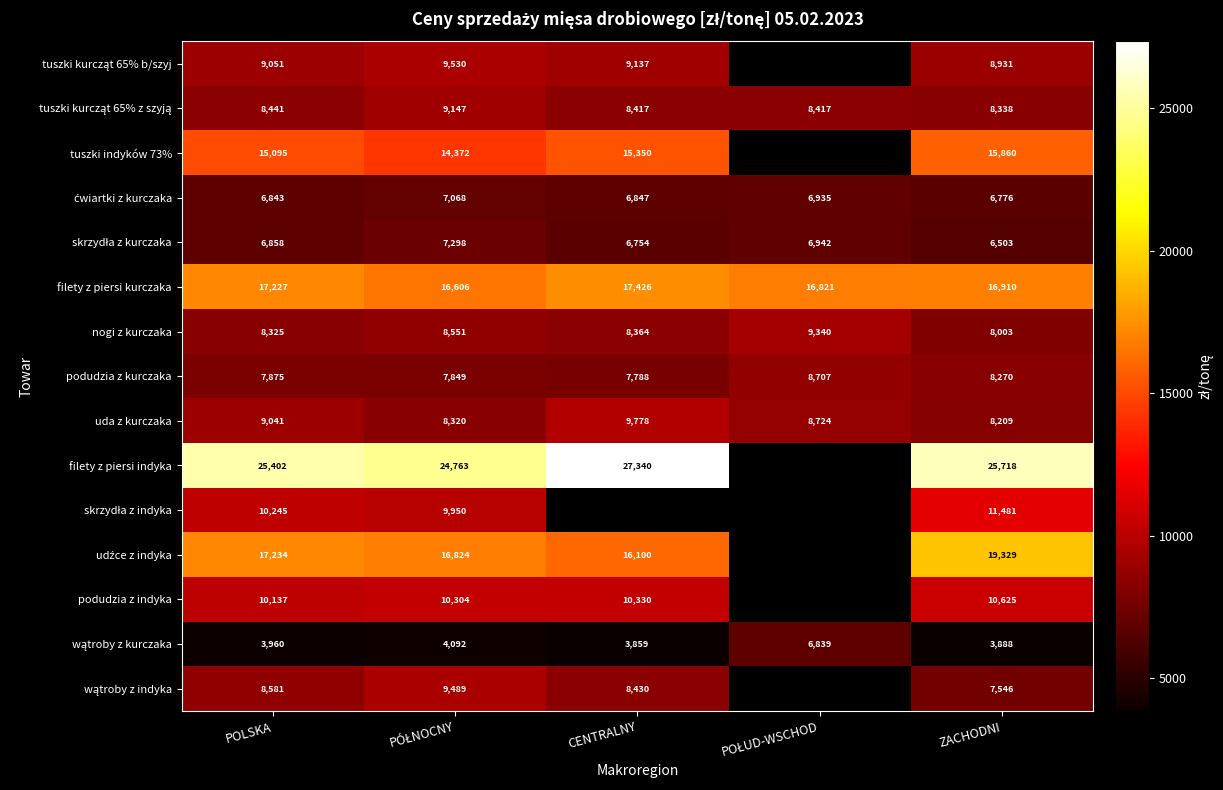

What is the sum of the skrzydła z kurczaka values at PÓŁNOCNY and CENTRALNY?

14051.9